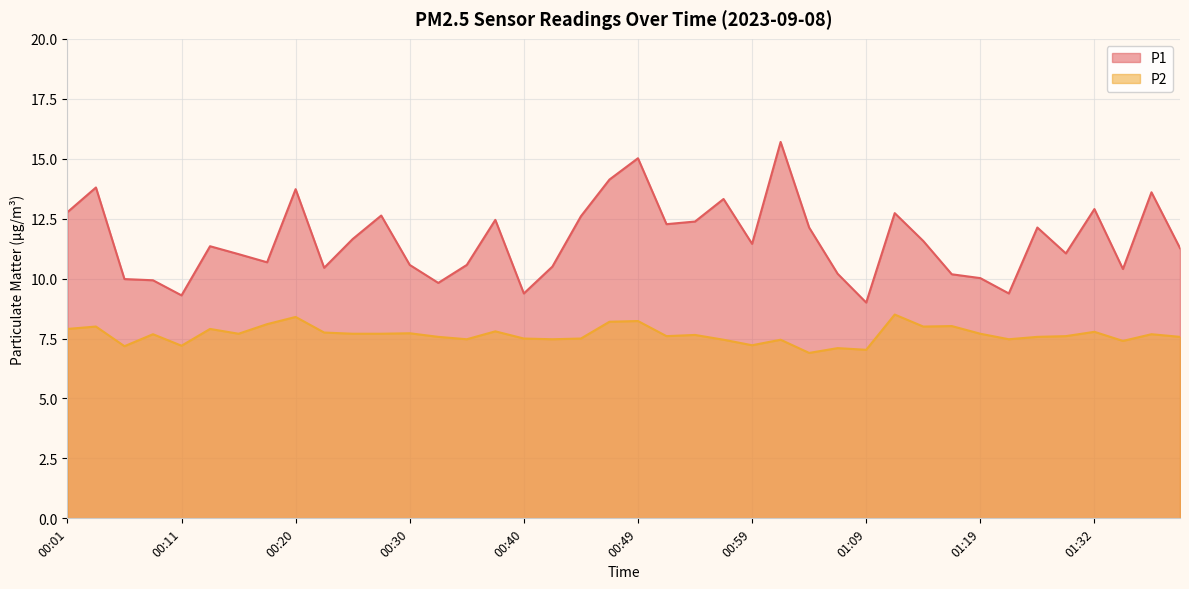

How many lines are shown in the chart?

2